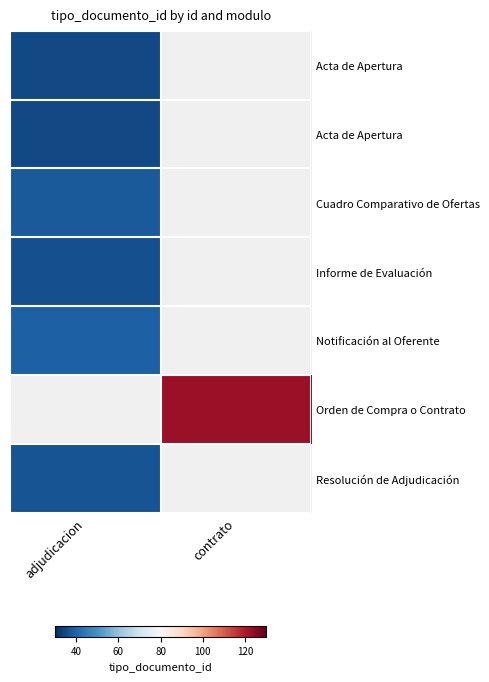

At which category does the chart reach its peak across all series?

contrato